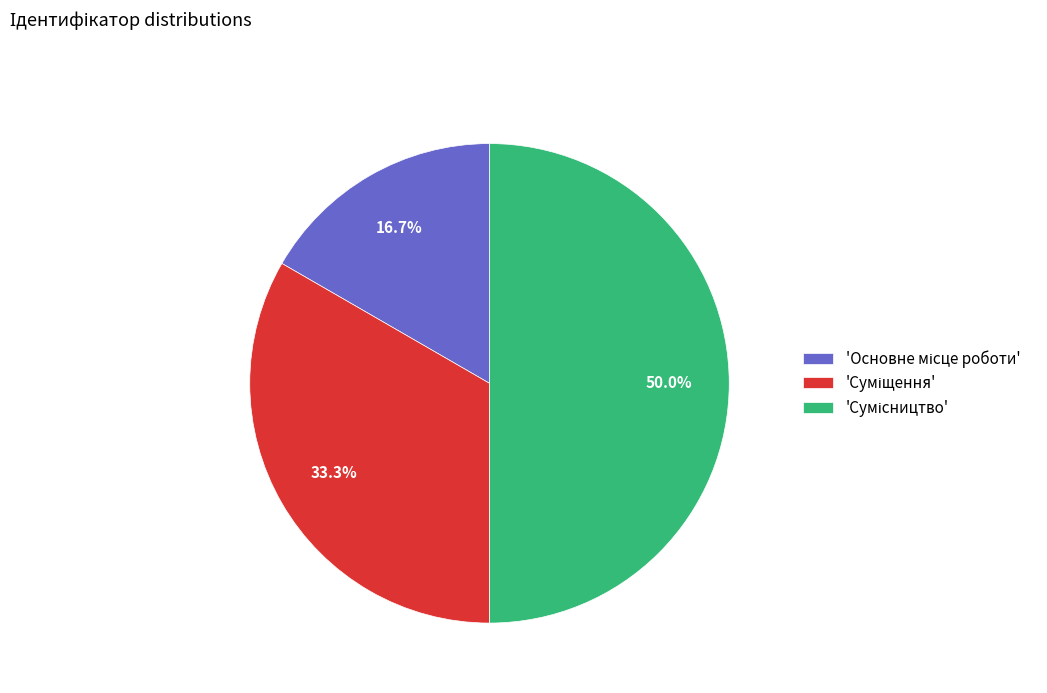

Count the number of slices in the pie.

3